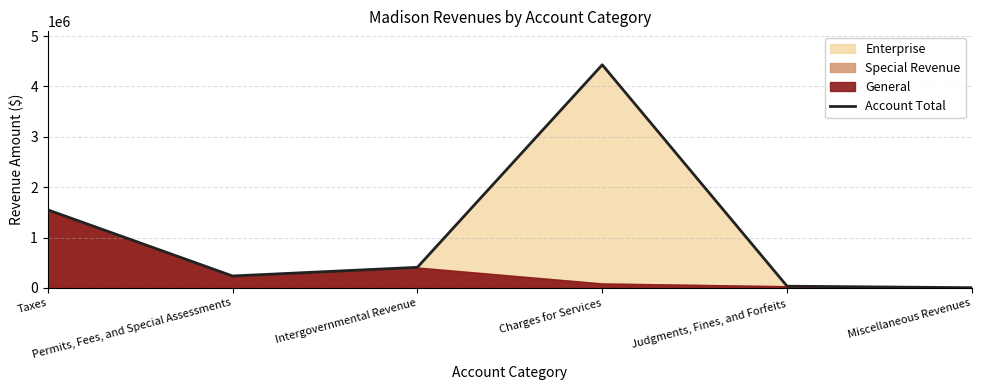

What is the sum of all values?

6665788